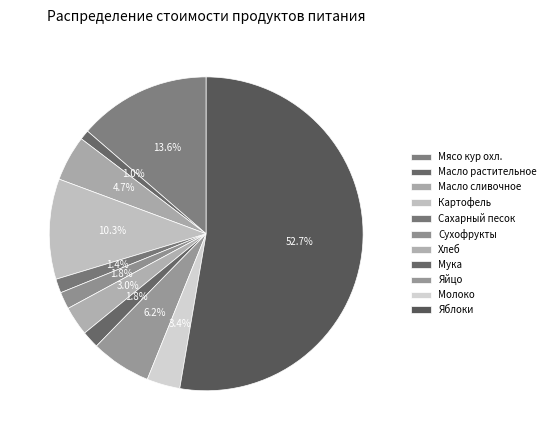

What percentage is the Масло сливочное slice, to the nearest percent?

5%